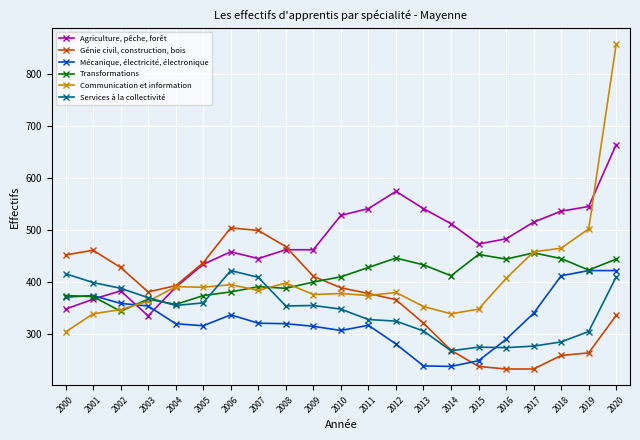

What is the approximate value of Transformations at 2020, to the nearest 5?

445